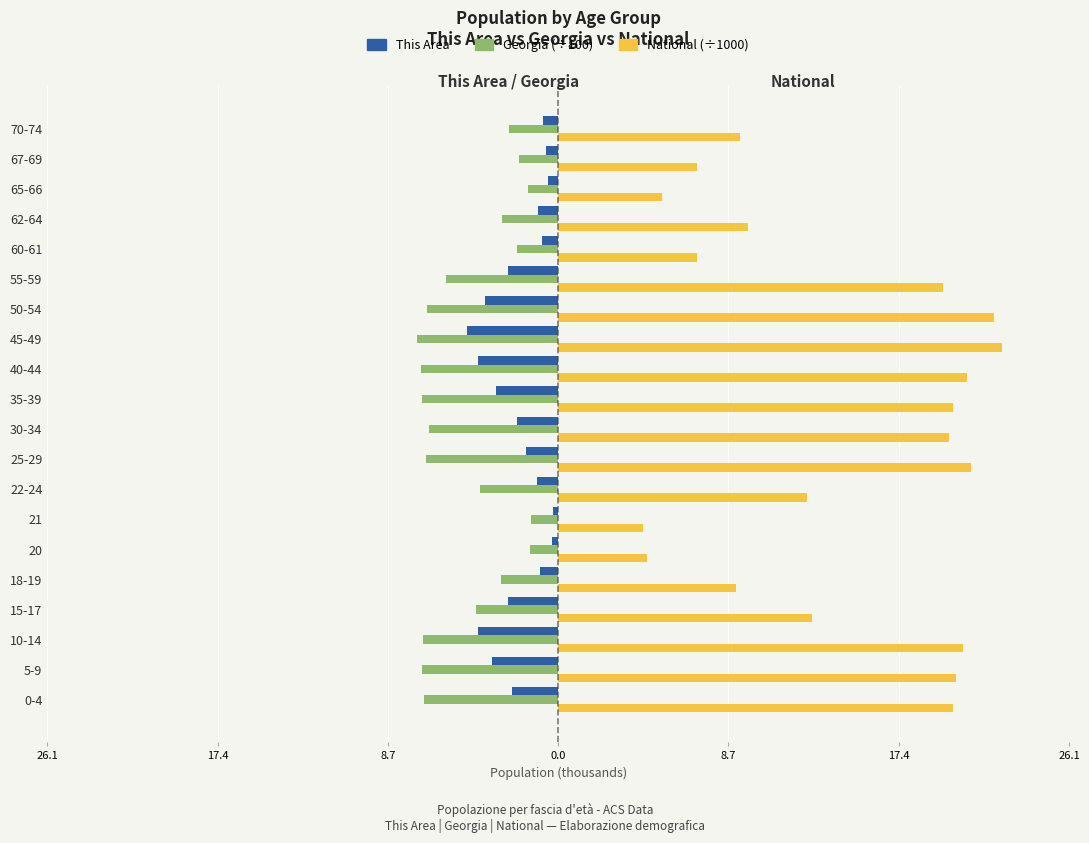

What is the average value of the This Area series?

-2.0